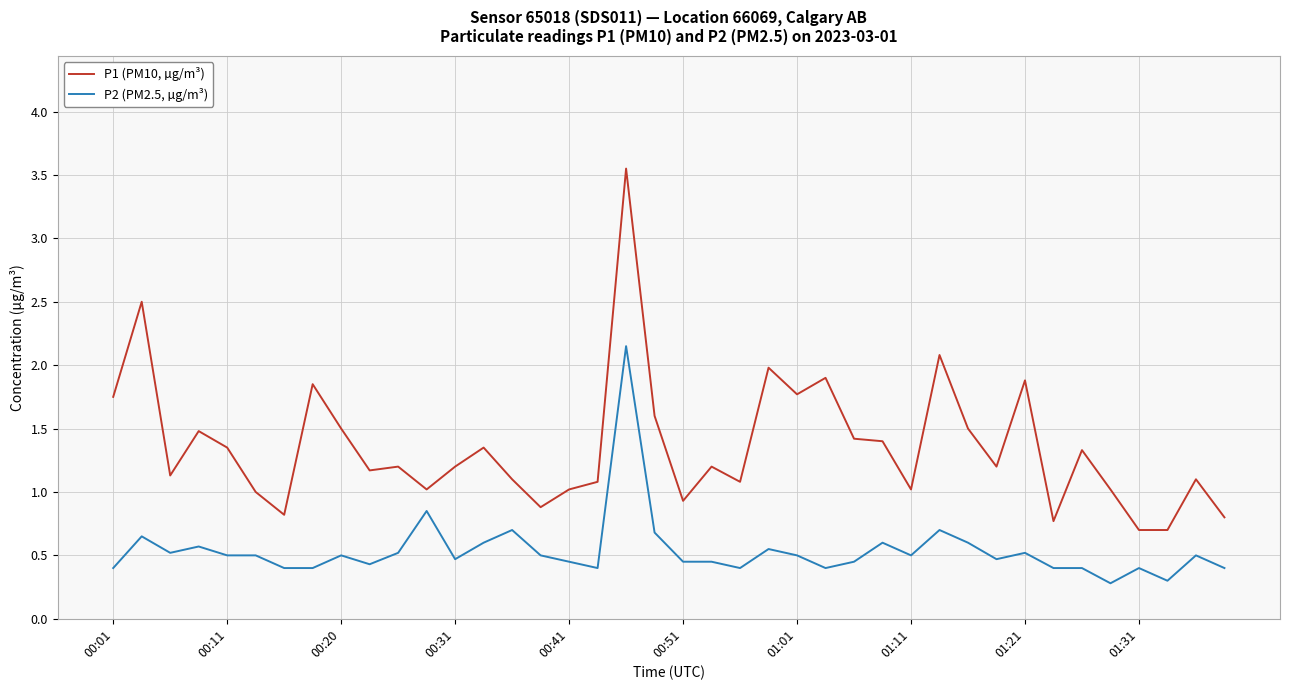

True or false: P1 (PM10, µg/m³) and P2 (PM2.5, µg/m³) cross at least once.

False